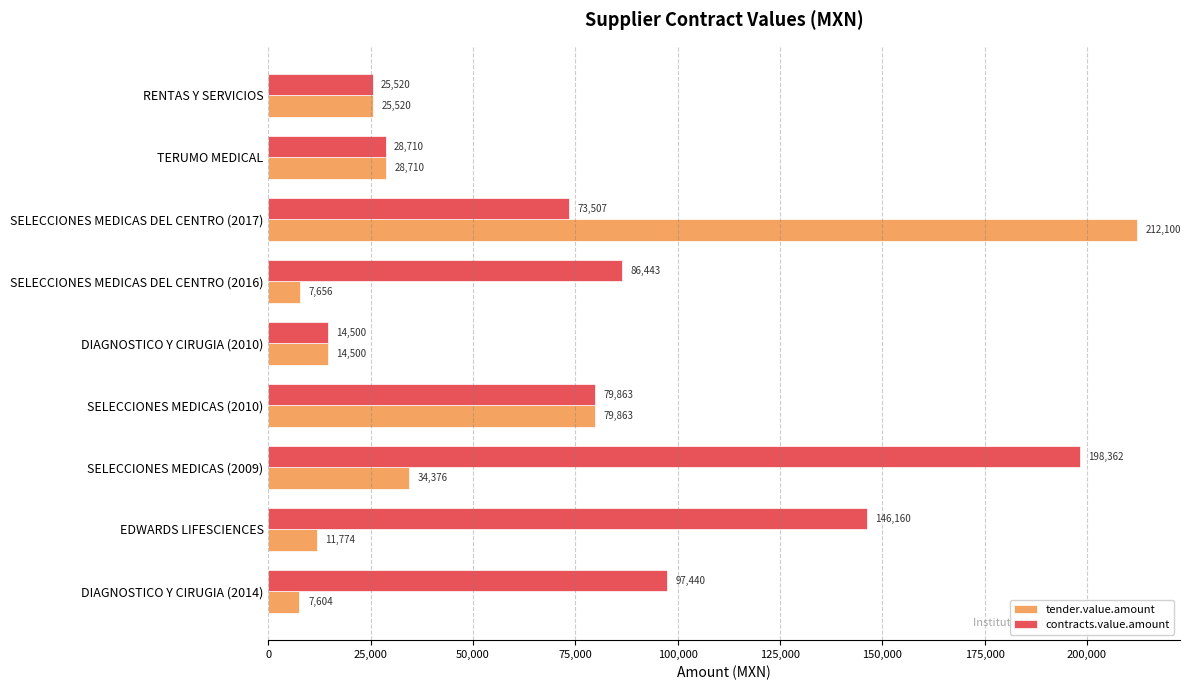

At which label is contracts.value.amount closest to 106431?

DIAGNOSTICO Y CIRUGIA (2014)